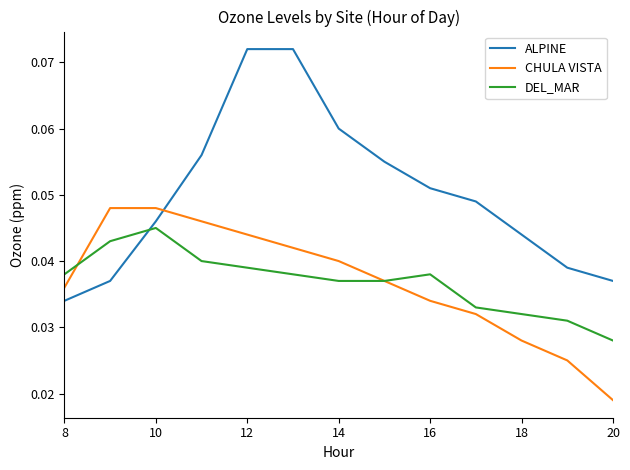

List the series in order of their peak value, lowest first.

DEL_MAR, CHULA VISTA, ALPINE